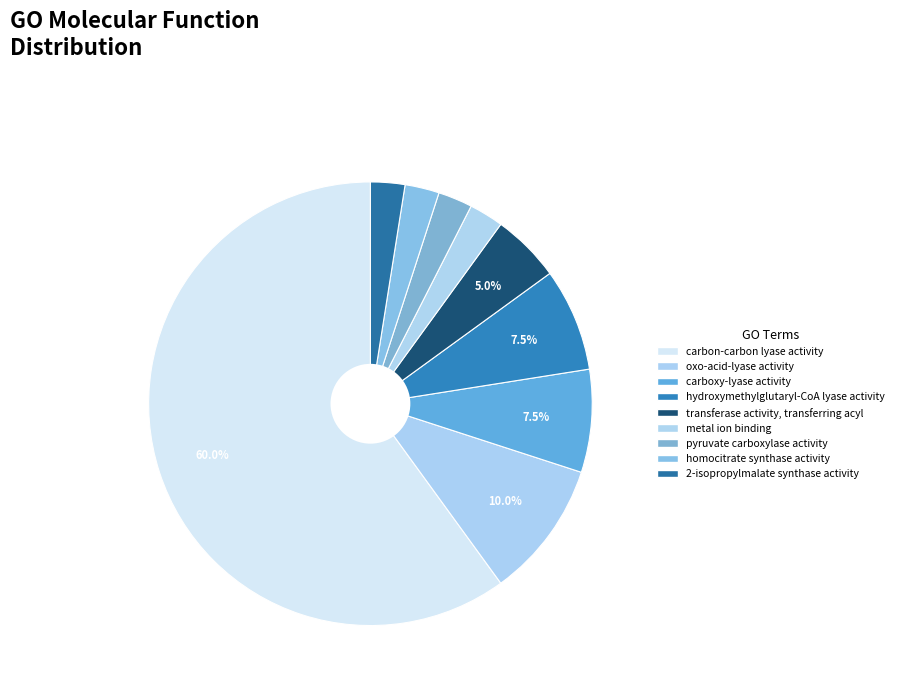

True or false: metal ion binding accounts for 12% of the total.

False